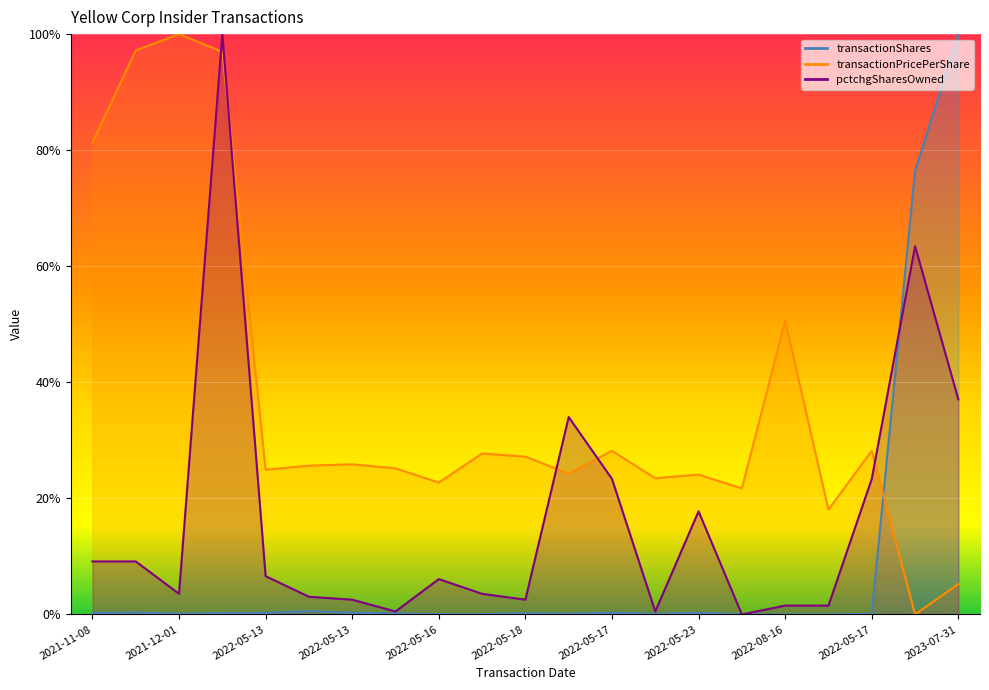

What is the difference between the second highest and second lowest values in the pctchgSharesOwned series?

62.9